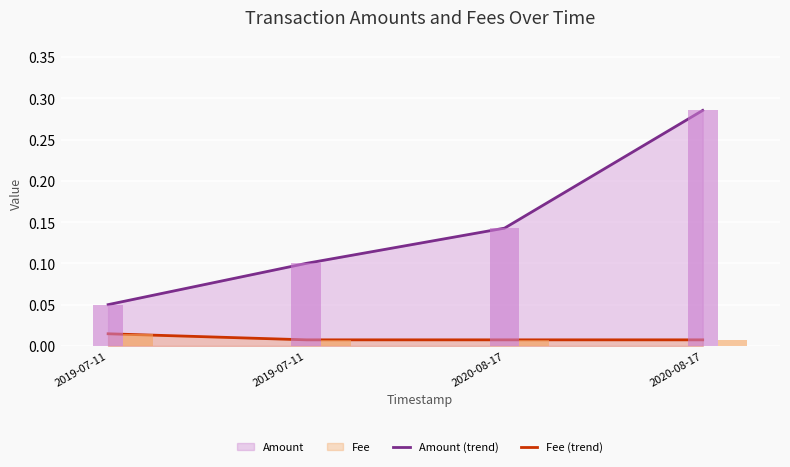

True or false: Fee (trend) has a value of 0.0 at 2019-07-11.

True